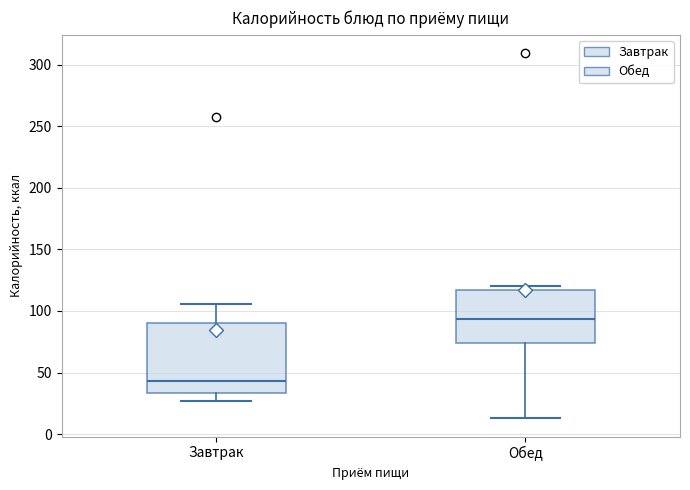

Reading left to right, transcribe this box plot: for each box, give where its median line is, the range the box spans, and where its two whiskers end, as read against the y-axis. The values are not printed on the chart, so give them approximately, as read against the axis.

Завтрак: median 45, box 35 to 90, whiskers 25 to 105
Обед: median 95, box 75 to 115, whiskers 15 to 120